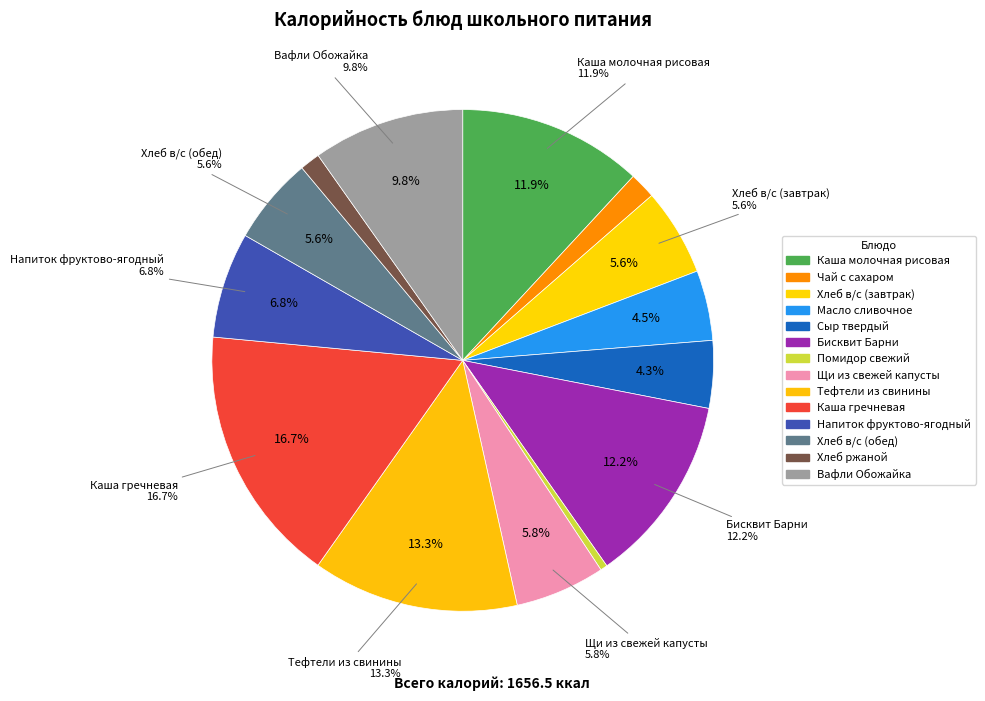

Which category has the biggest portion of the pie?

Каша гречневая